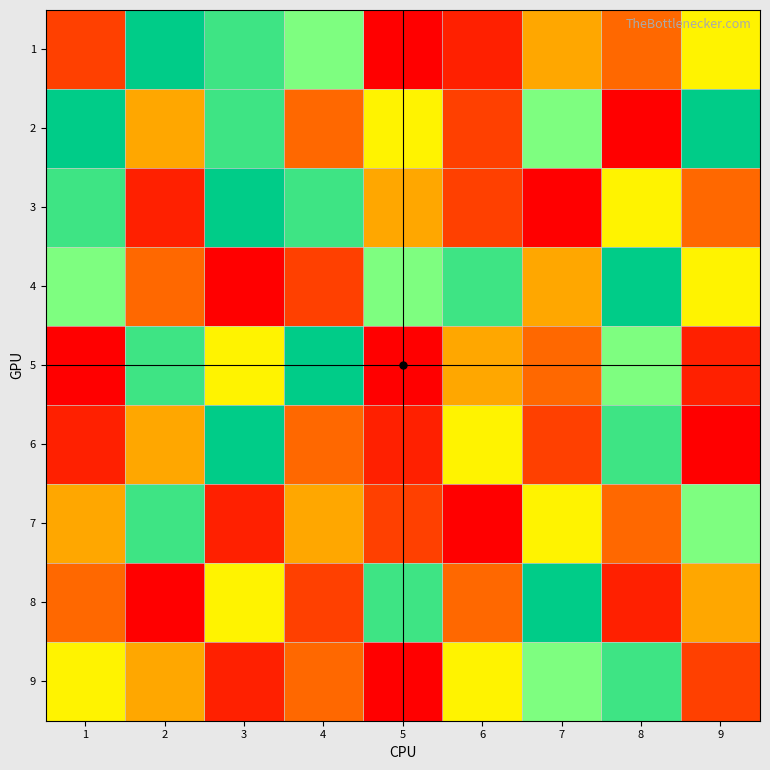

Between 2 and 3, which series saw the biggest shift?

3